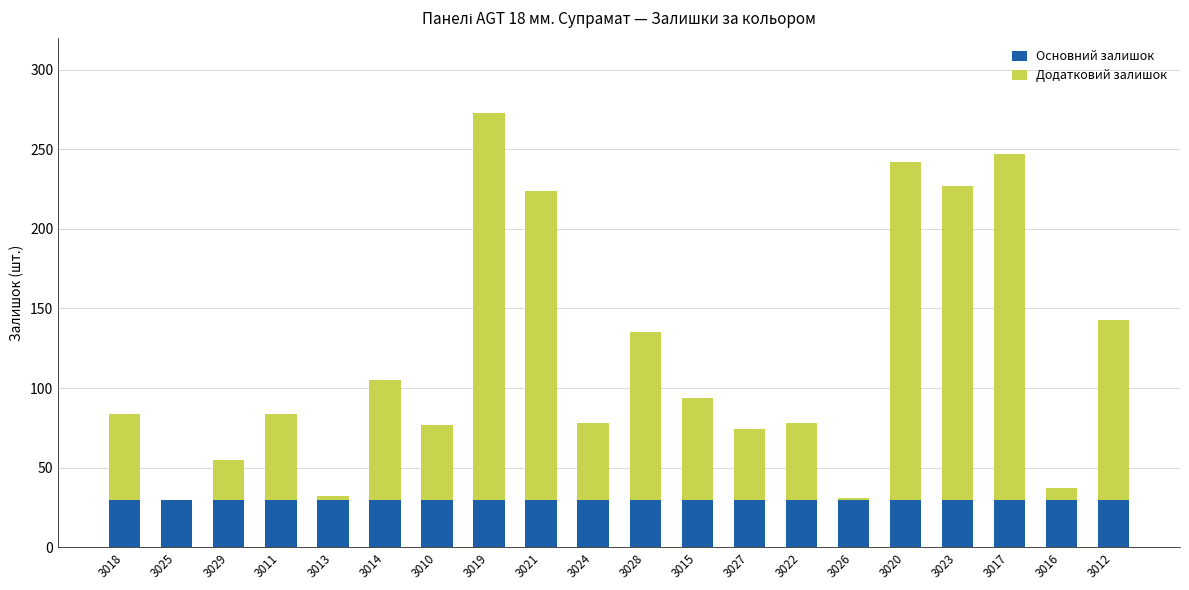

The Основний залишок series shows 30 at 3013. True or false?

True